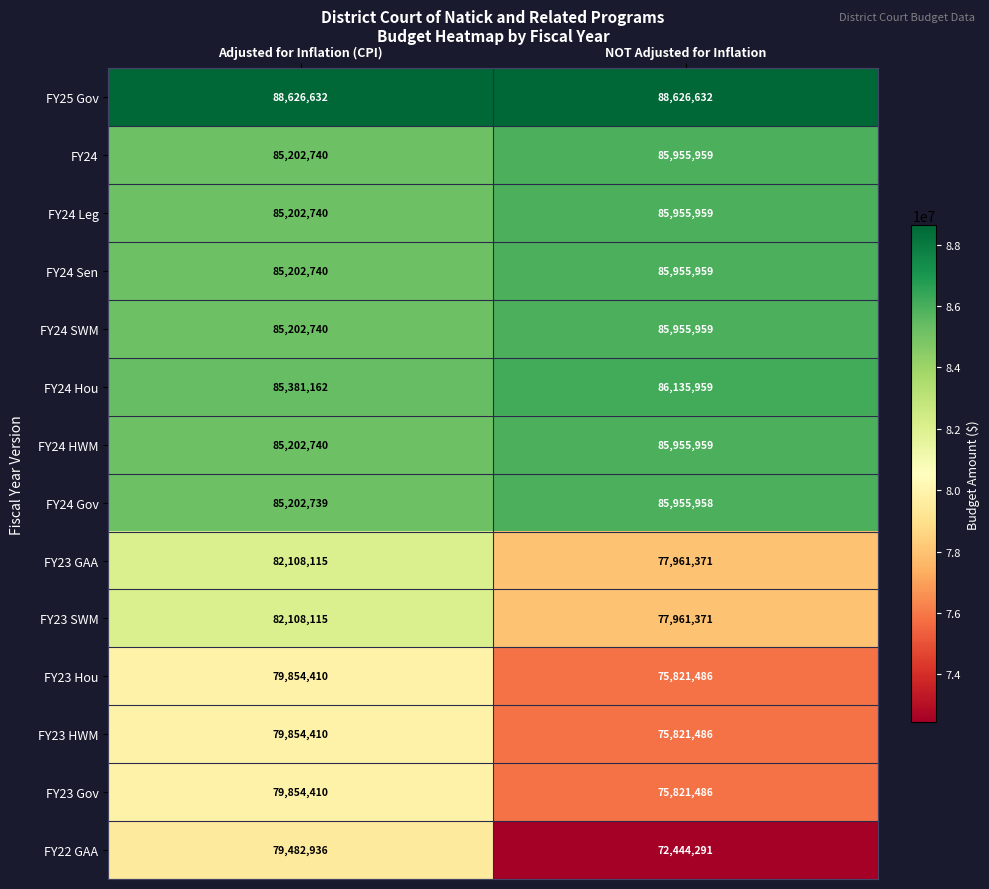

What is the sum of all FY23 GAA values?

160069486